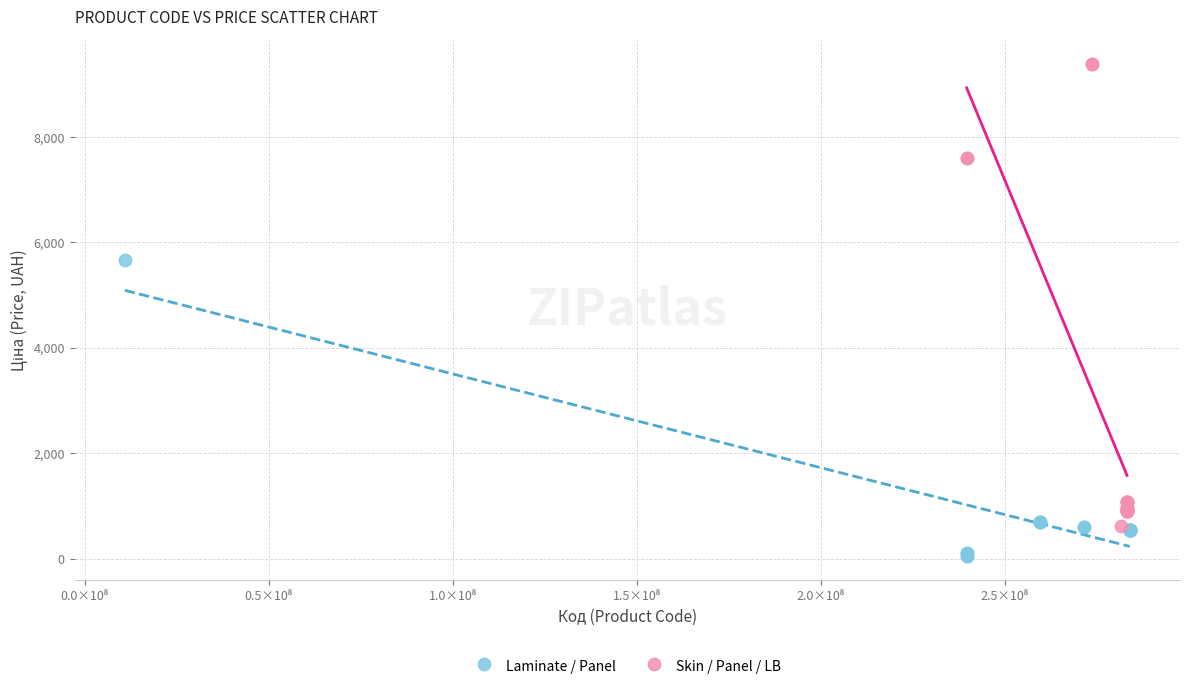

Which series reaches the maximum Y coordinate?

Skin / Panel / LB